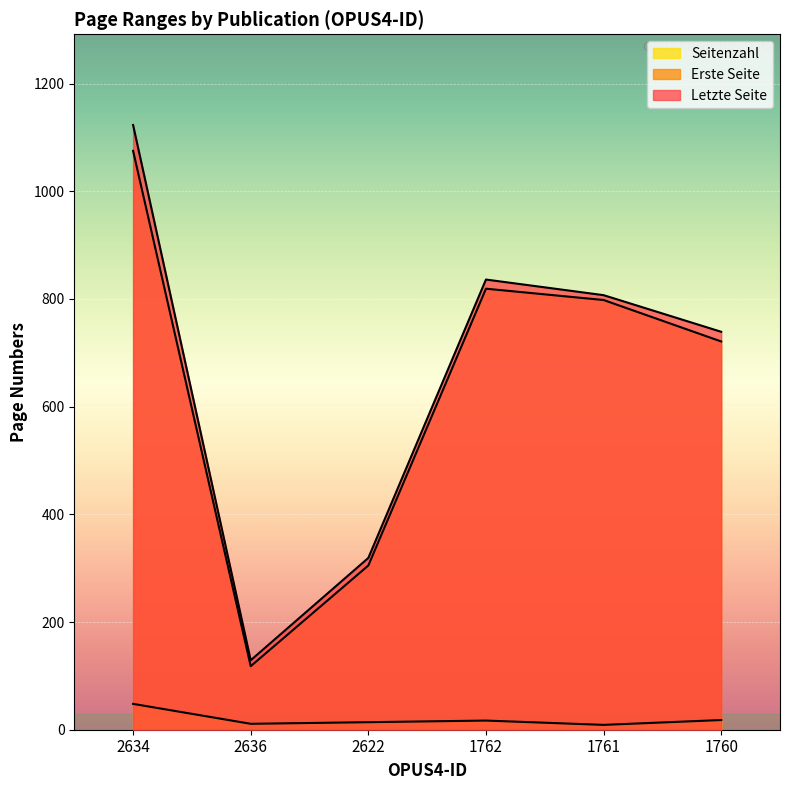

Reading left to right, what are all the values shown in this chart?

Seitenzahl: 2634=48	2636=11	2622=14	1762=17	1761=9	1760=18
Erste Seite: 2634=1075	2636=118	2622=305	1762=819	1761=798	1760=721
Letzte Seite: 2634=1123	2636=129	2622=319	1762=836	1761=807	1760=739